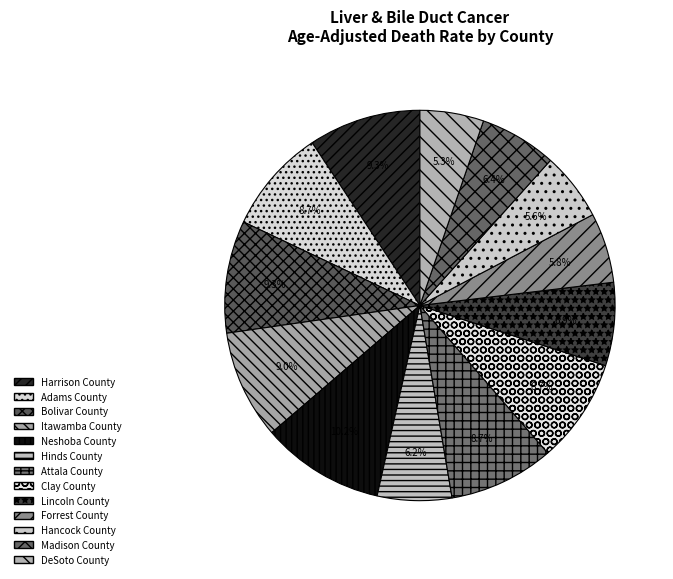

Is there any slice that represents more than half of the pie?

No